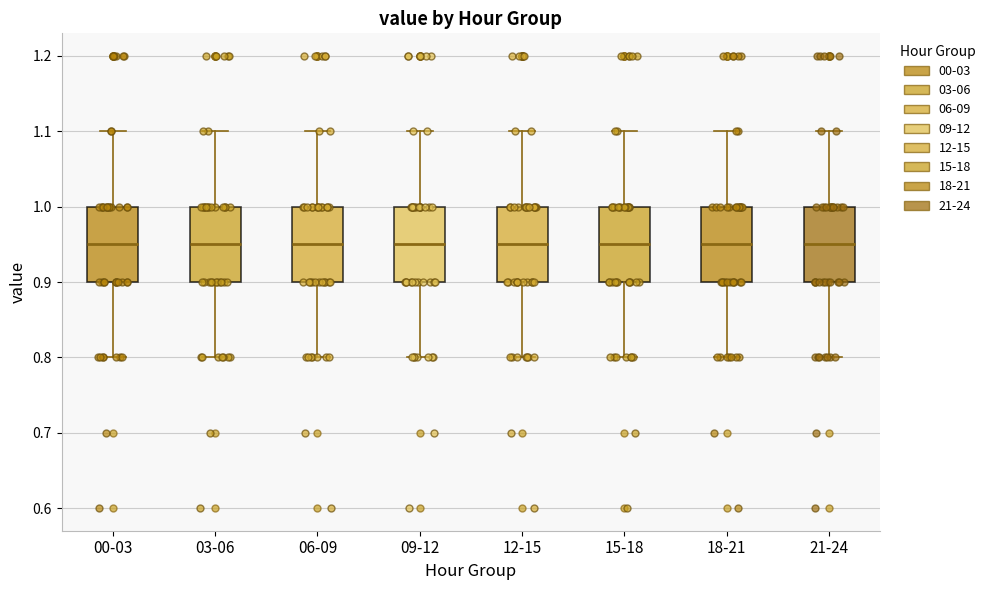

Reading left to right, transcribe this box plot: for each box, give where its median line is, the range the box spans, and where its two whiskers end, as read against the y-axis. The values are not printed on the chart, so give them approximately, as read against the axis.

00-03: median 0.95, box 0.90 to 1.00, whiskers 0.80 to 1.10
03-06: median 0.95, box 0.90 to 1.00, whiskers 0.80 to 1.10
06-09: median 0.95, box 0.90 to 1.00, whiskers 0.80 to 1.10
09-12: median 0.95, box 0.90 to 1.00, whiskers 0.80 to 1.10
12-15: median 0.95, box 0.90 to 1.00, whiskers 0.80 to 1.10
15-18: median 0.95, box 0.90 to 1.00, whiskers 0.80 to 1.10
18-21: median 0.95, box 0.90 to 1.00, whiskers 0.80 to 1.10
21-24: median 0.95, box 0.90 to 1.00, whiskers 0.80 to 1.10